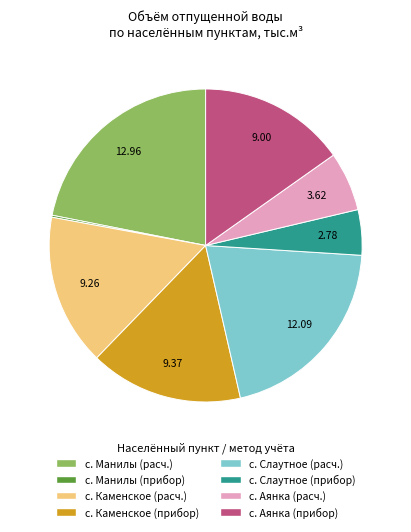

Is there a majority slice in this chart?

No